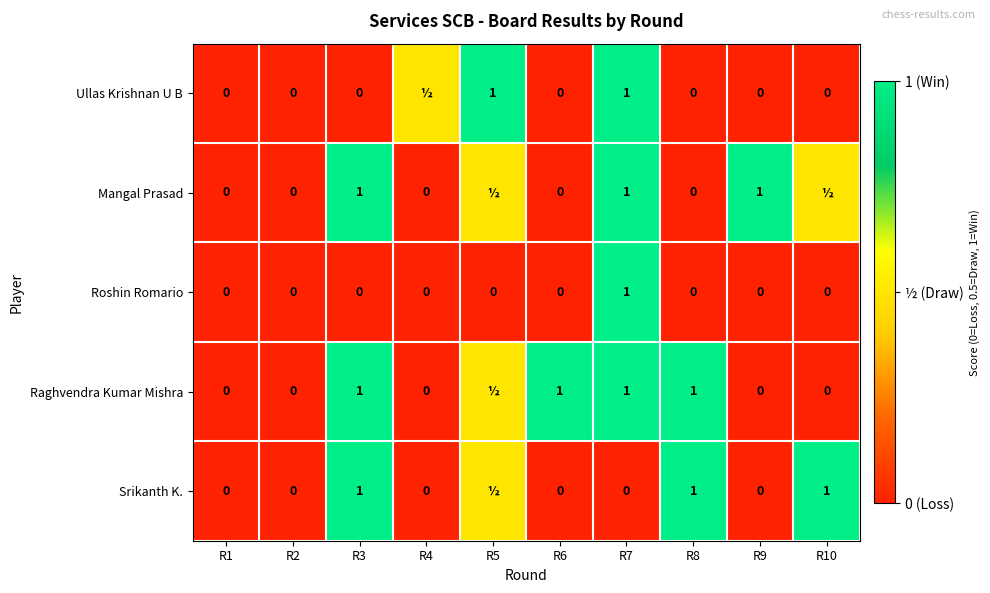

Is it true that Roshin Romario equals -0.4 at R1?

False